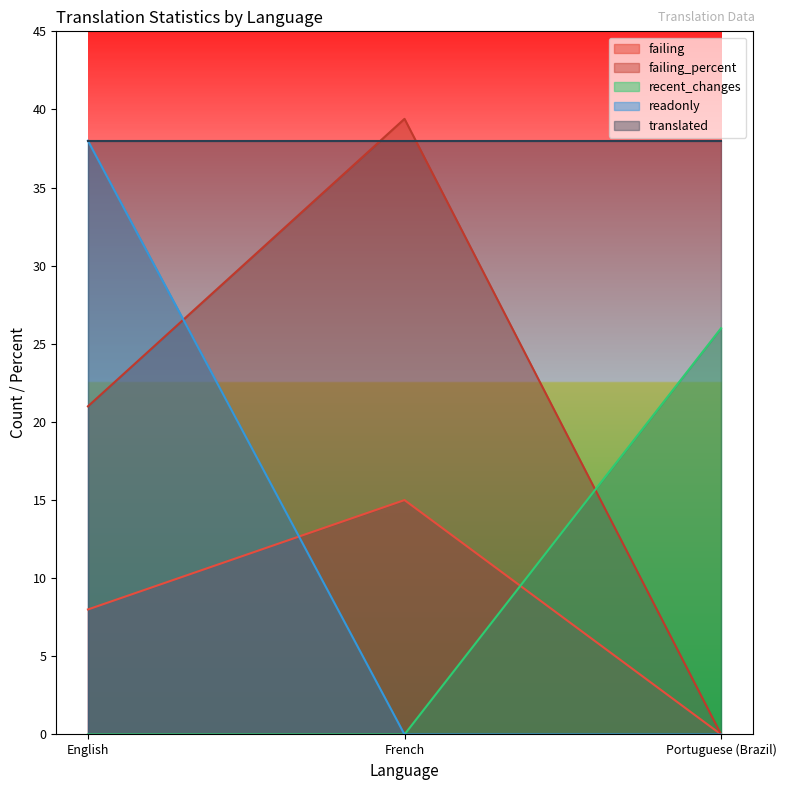

How many data points in failing_percent are above 21?

1